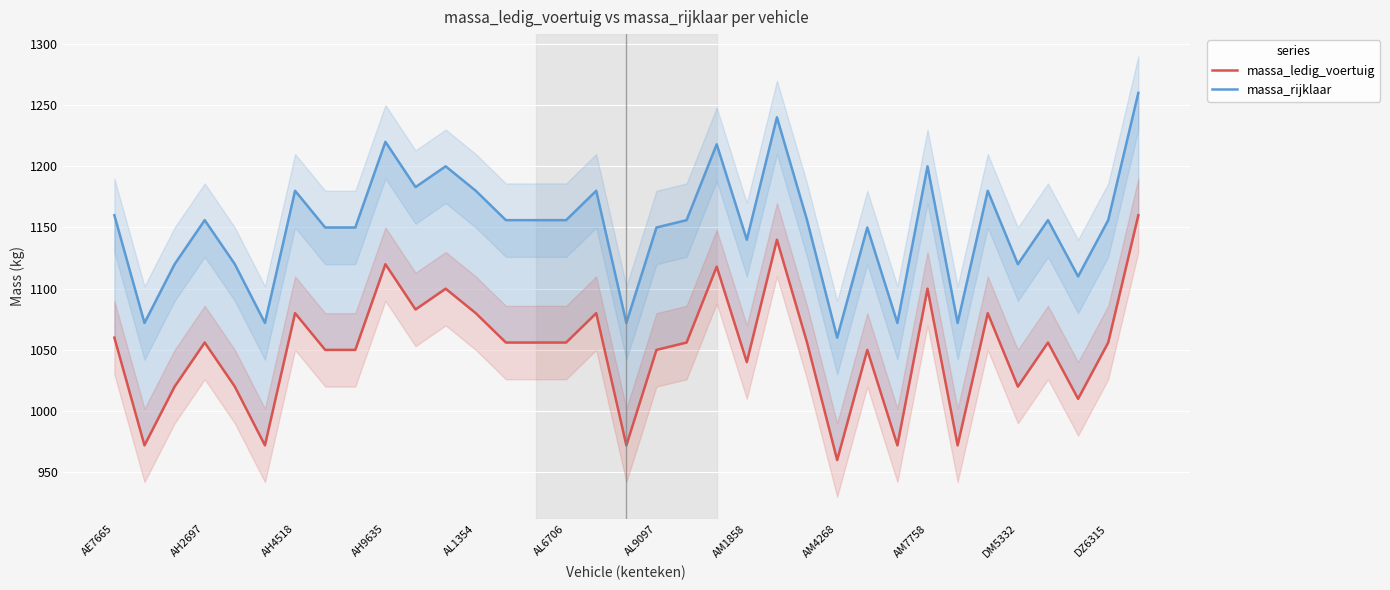

Rank the series by their average value, from highest to lowest.

massa_rijklaar, massa_ledig_voertuig